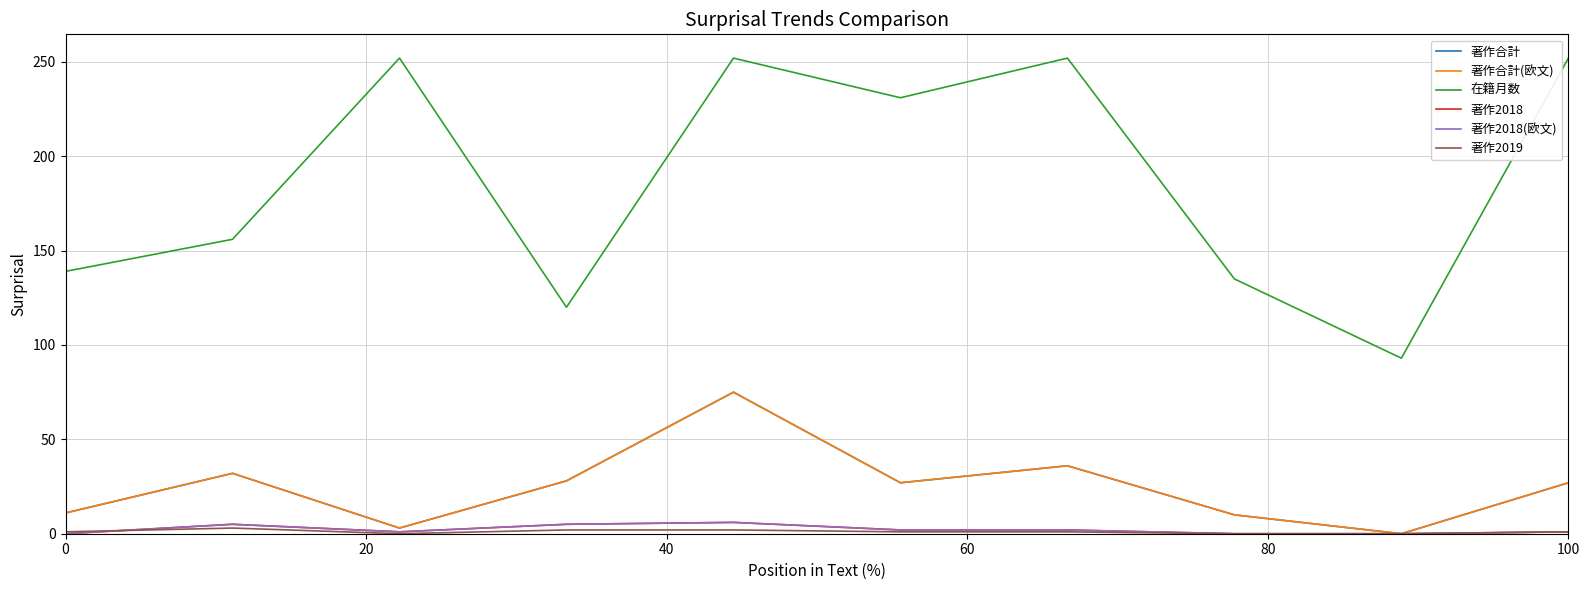

In 著作2018, how many points are lower than both neighbors (excluding endpoints)?

1